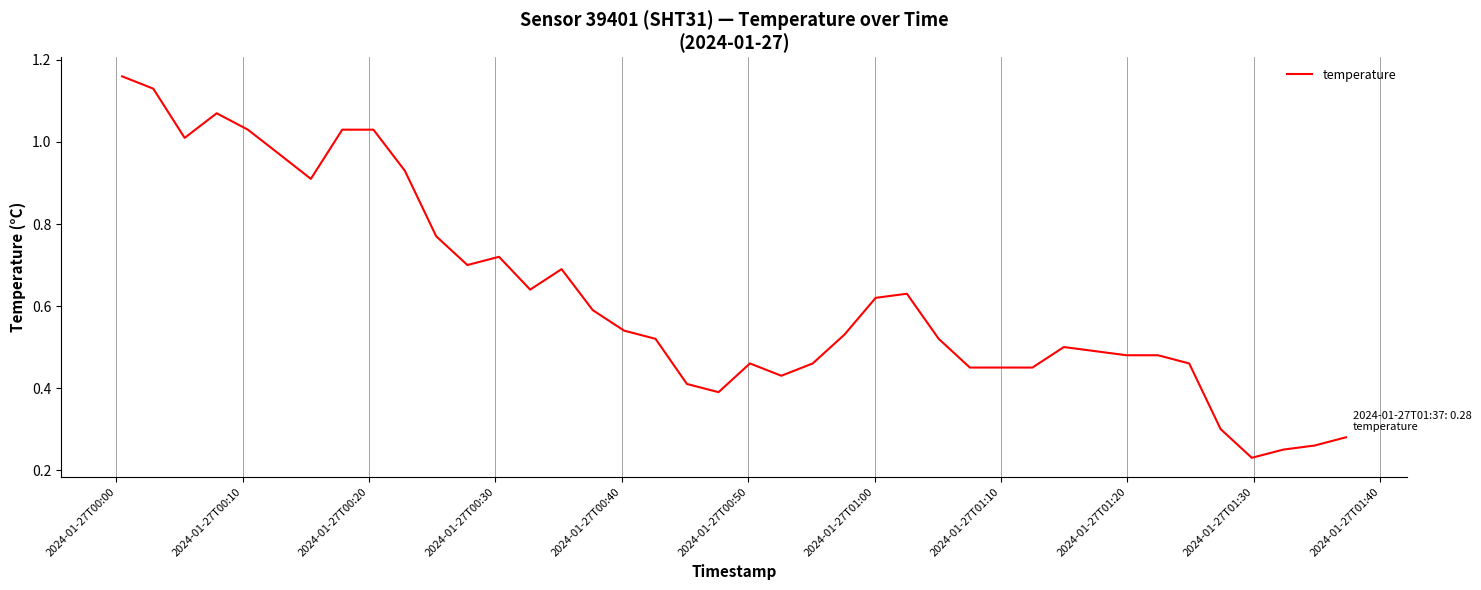

Reading right to left, list all the values displayed in this chart.

0.3	0.3	0.2	0.2	0.3	0.5	0.5	0.5	0.5	0.5	0.5	0.5	0.5	0.5	0.6	0.6	0.5	0.5	0.4	0.5	0.4	0.4	0.5	0.5	0.6	0.7	0.6	0.7	0.7	0.8	0.9	1.0	1.0	0.9	1.0	1.0	1.1	1.0	1.1	1.2